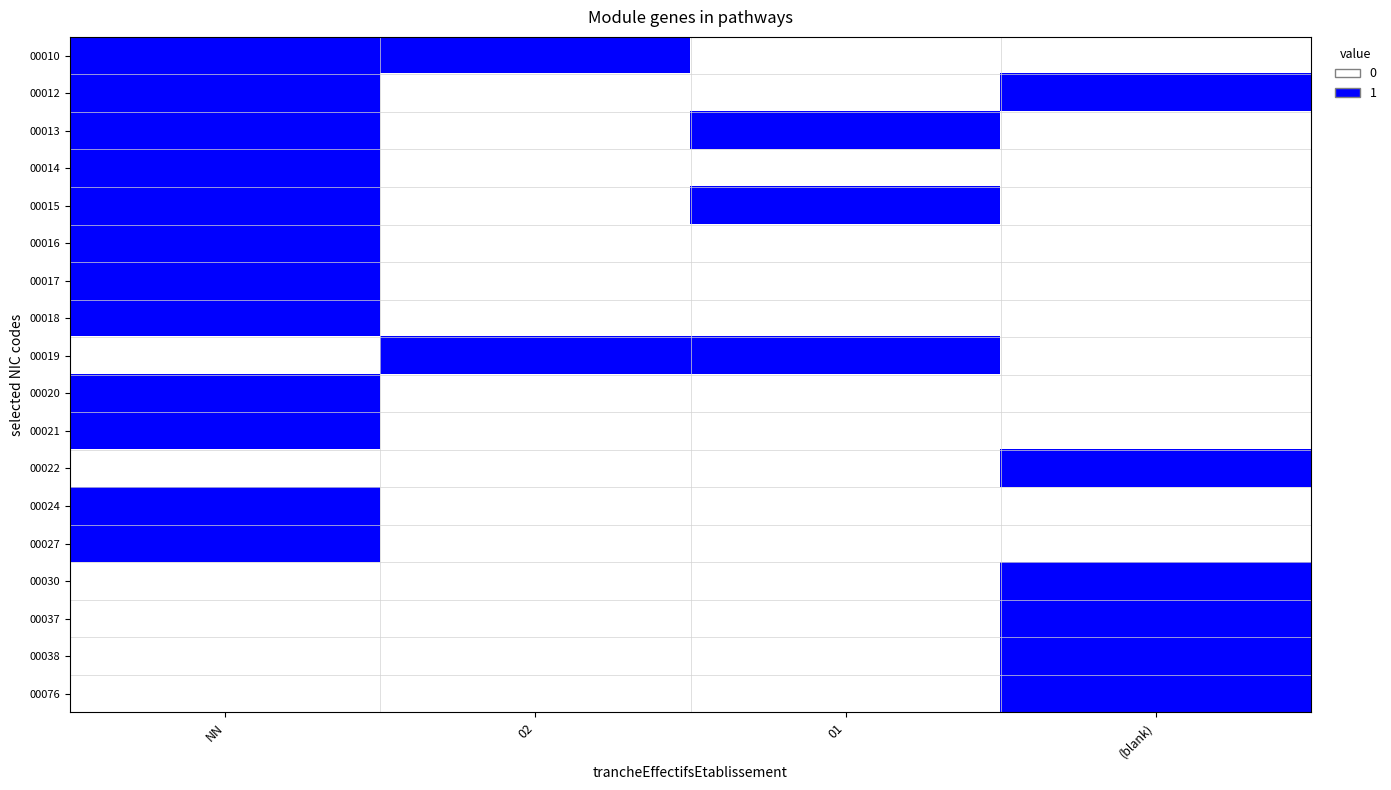

Reading left to right, extract all data points from this chart.

00010: NN=1	02=1	01=0	(blank)=0
00012: NN=1	02=0	01=0	(blank)=1
00013: NN=1	02=0	01=1	(blank)=0
00014: NN=1	02=0	01=0	(blank)=0
00015: NN=1	02=0	01=1	(blank)=0
00016: NN=1	02=0	01=0	(blank)=0
00017: NN=1	02=0	01=0	(blank)=0
00018: NN=1	02=0	01=0	(blank)=0
00019: NN=0	02=1	01=1	(blank)=0
00020: NN=1	02=0	01=0	(blank)=0
00021: NN=1	02=0	01=0	(blank)=0
00022: NN=0	02=0	01=0	(blank)=1
00024: NN=1	02=0	01=0	(blank)=0
00027: NN=1	02=0	01=0	(blank)=0
00030: NN=0	02=0	01=0	(blank)=1
00037: NN=0	02=0	01=0	(blank)=1
00038: NN=0	02=0	01=0	(blank)=1
00076: NN=0	02=0	01=0	(blank)=1